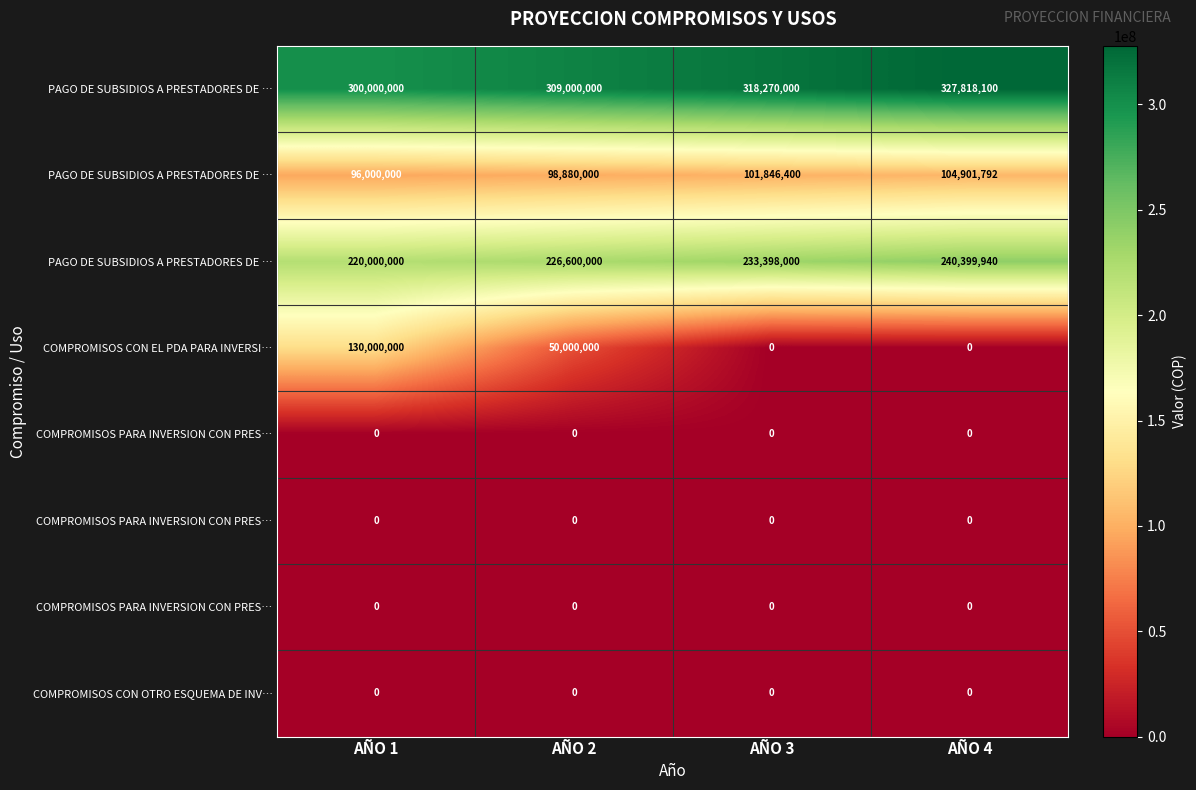

What is the spread (max minus min) of values at AÑO 3?

318270000